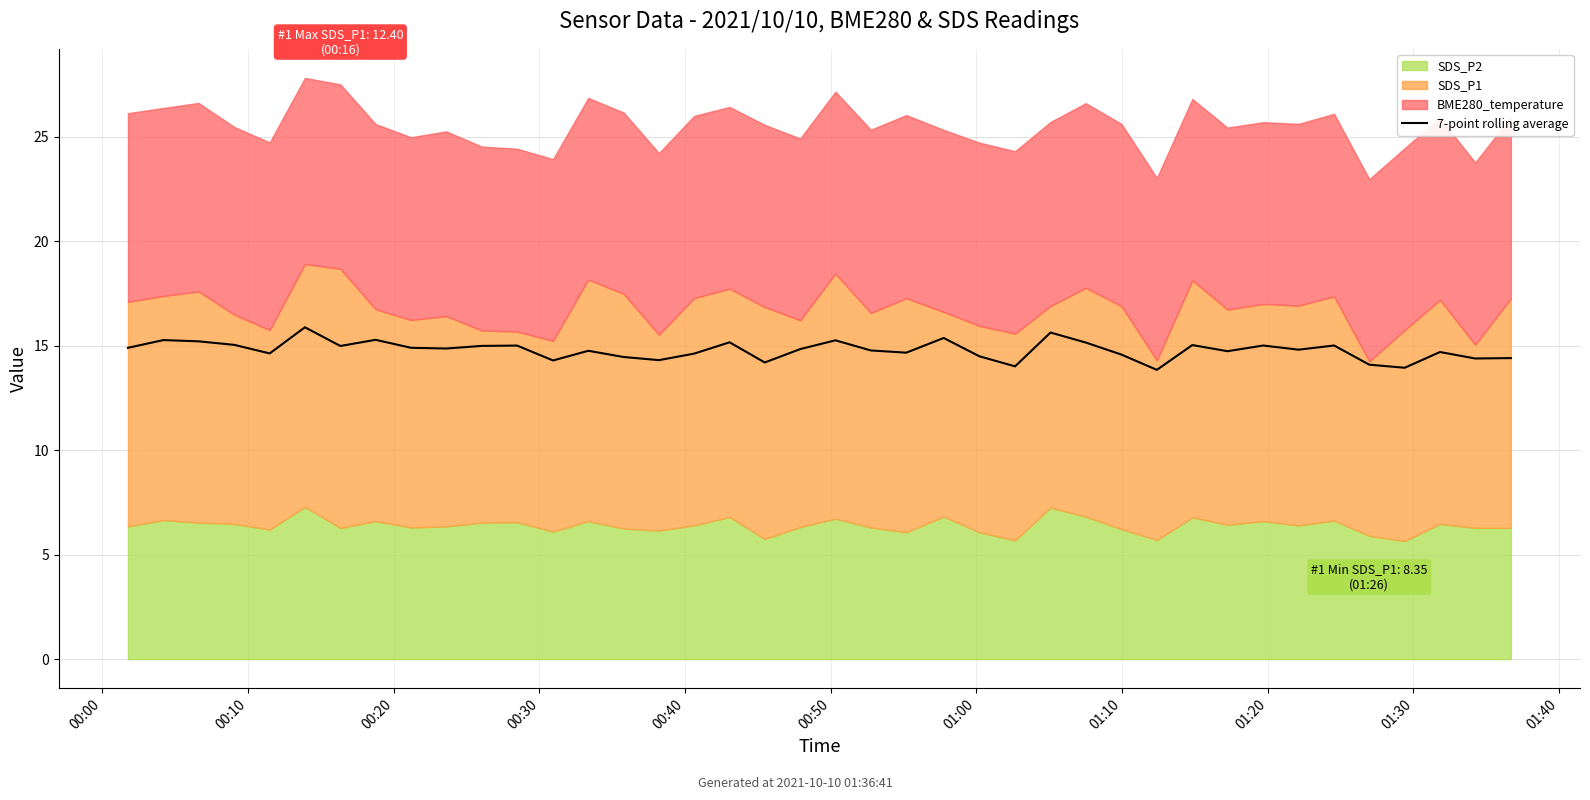

What is the difference between the second highest and minimum values?

1.8